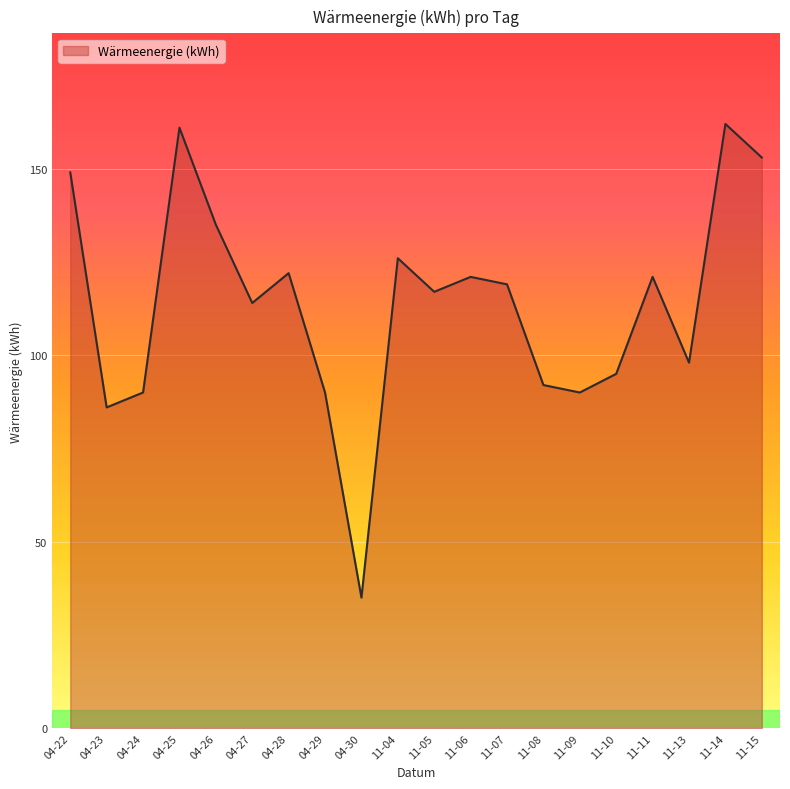

What is the approximate value at 04-23, to the nearest 50?

100